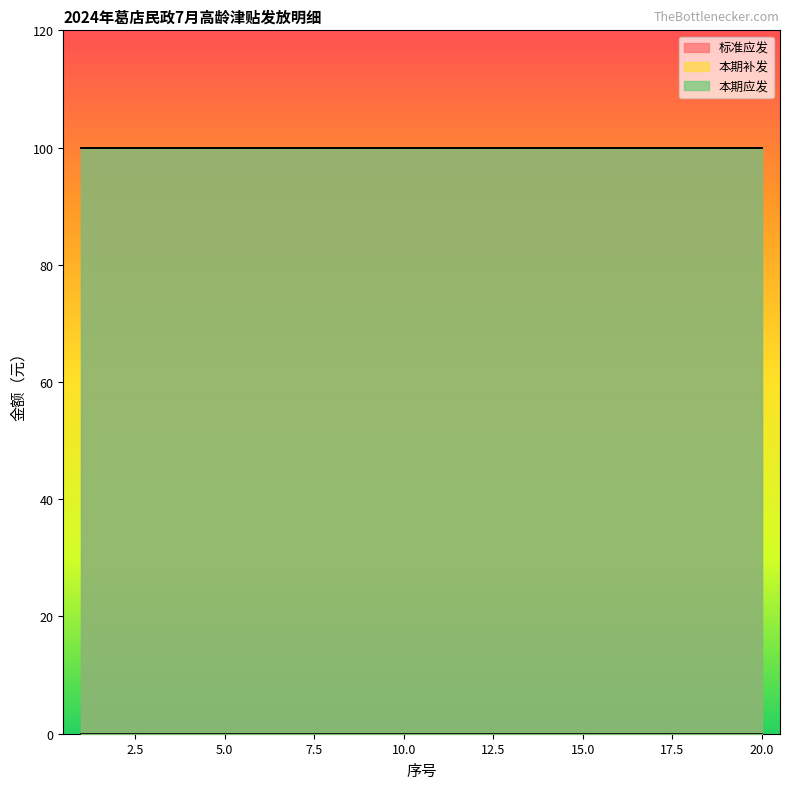

Does the chart have visible grid lines?

No